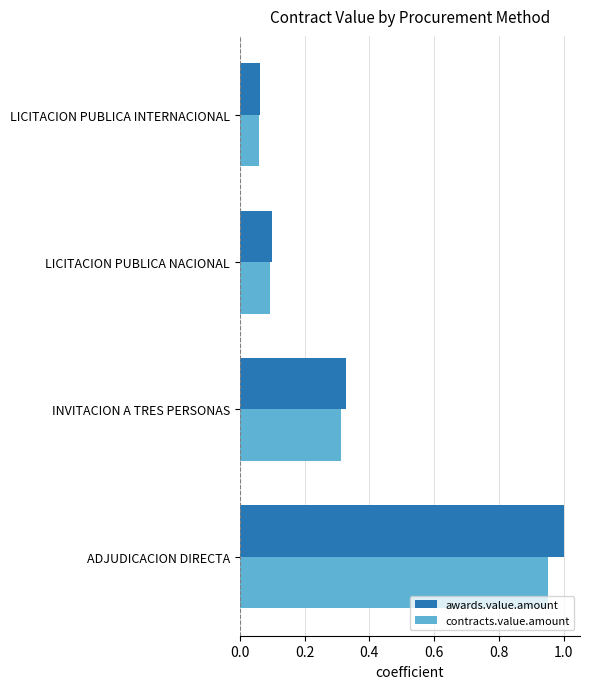

Which series has the widest spread of values?

awards.value.amount